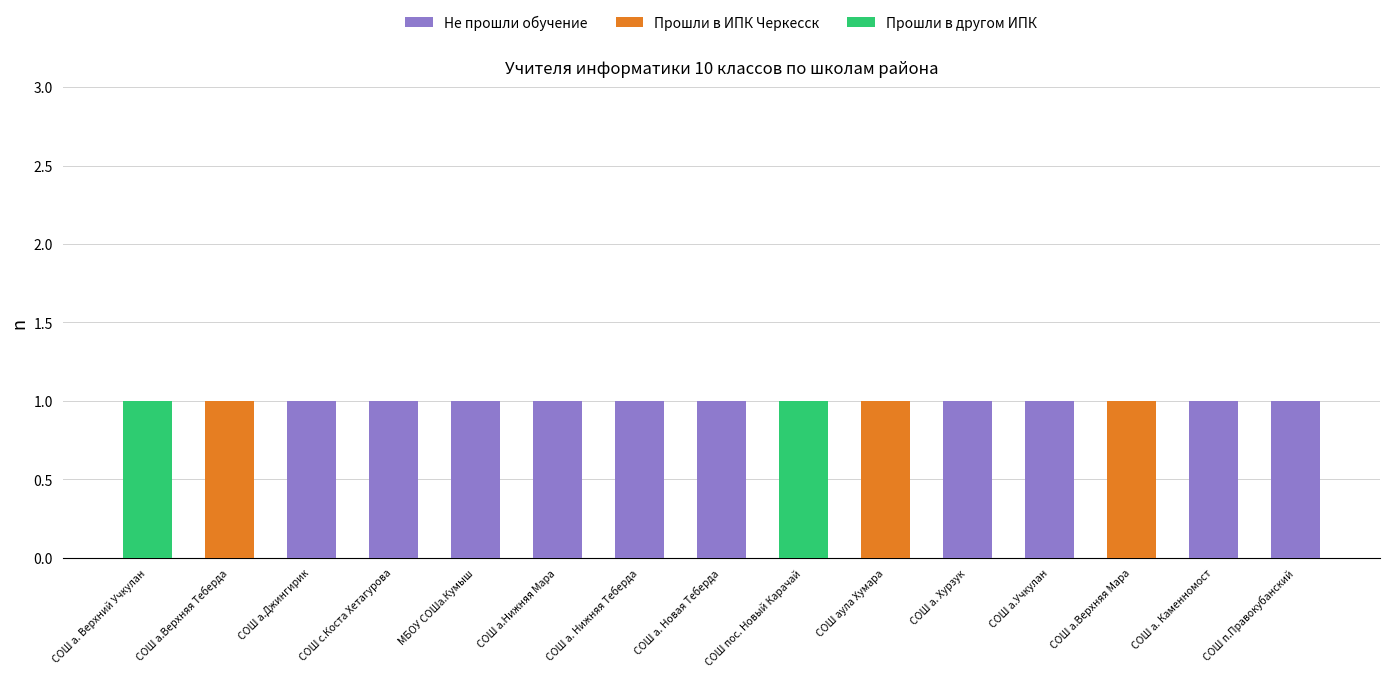

The value of Не прошли обучение at СОШ а.Джингирик is 1. True or false?

True